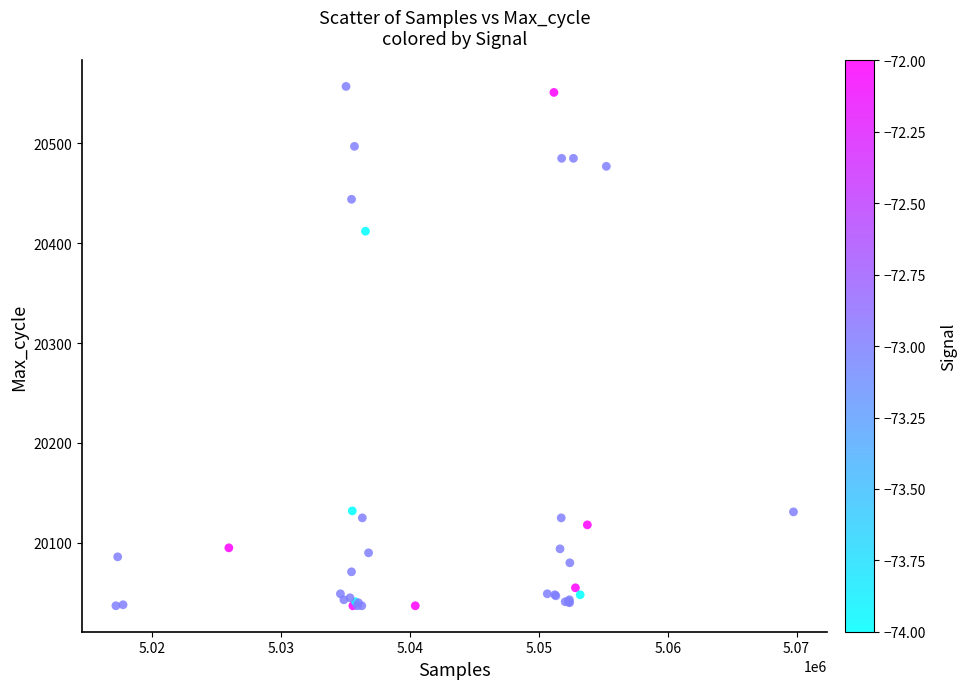

What Y value in the scatter plot is closest to 20297?

20412